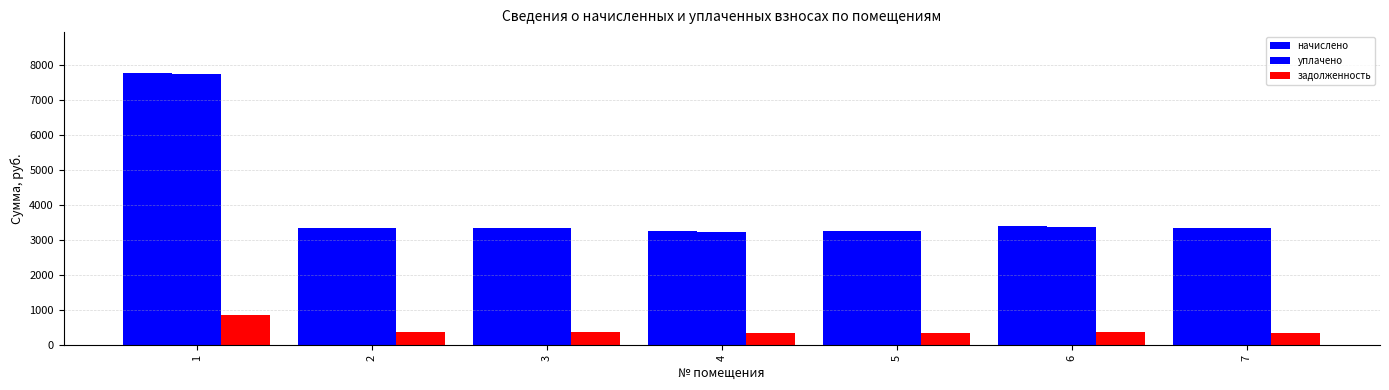

How many series are shown in this chart?

3